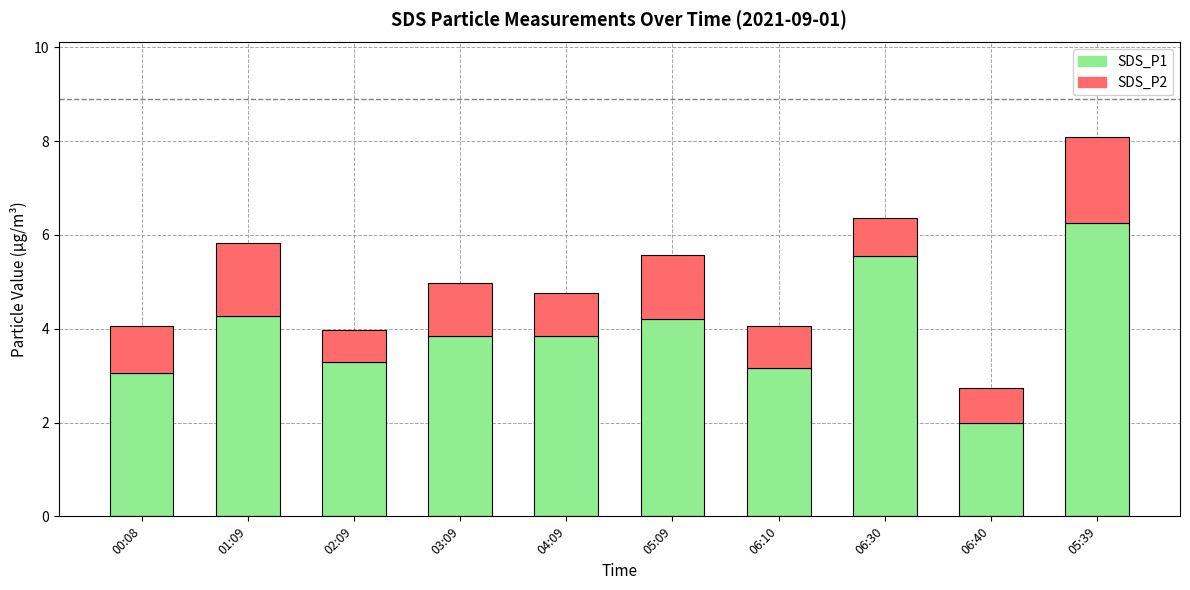

At which category is the sum across all series the highest?

05:39